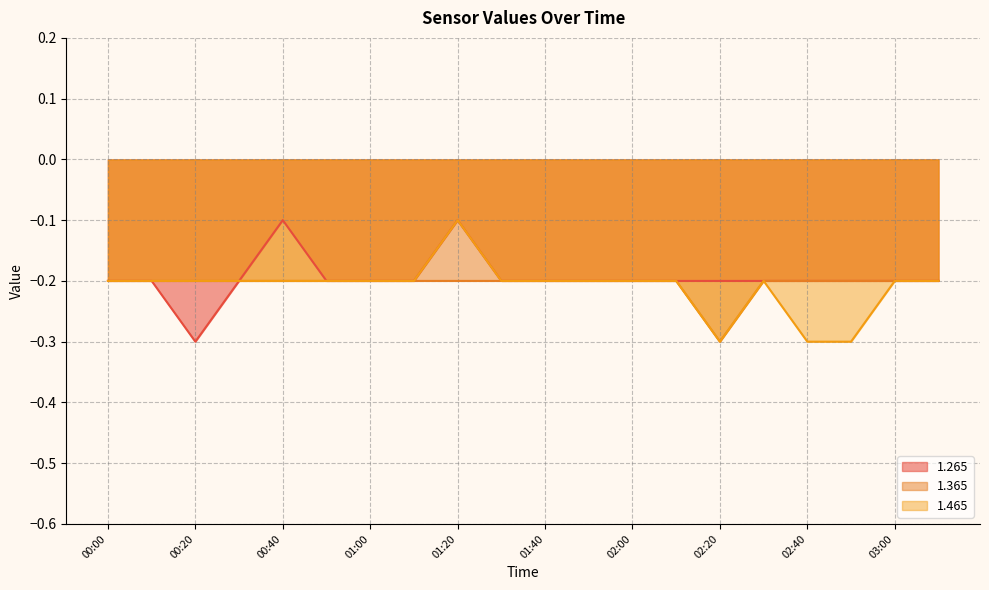

List the labels in order of 1.465 value, largest first.

01:20, 00:00, 00:10, 00:20, 00:30, 00:40, 00:50, 01:00, 01:10, 01:30, 01:40, 01:50, 02:00, 02:10, 02:30, 03:00, 03:10, 02:20, 02:40, 02:50